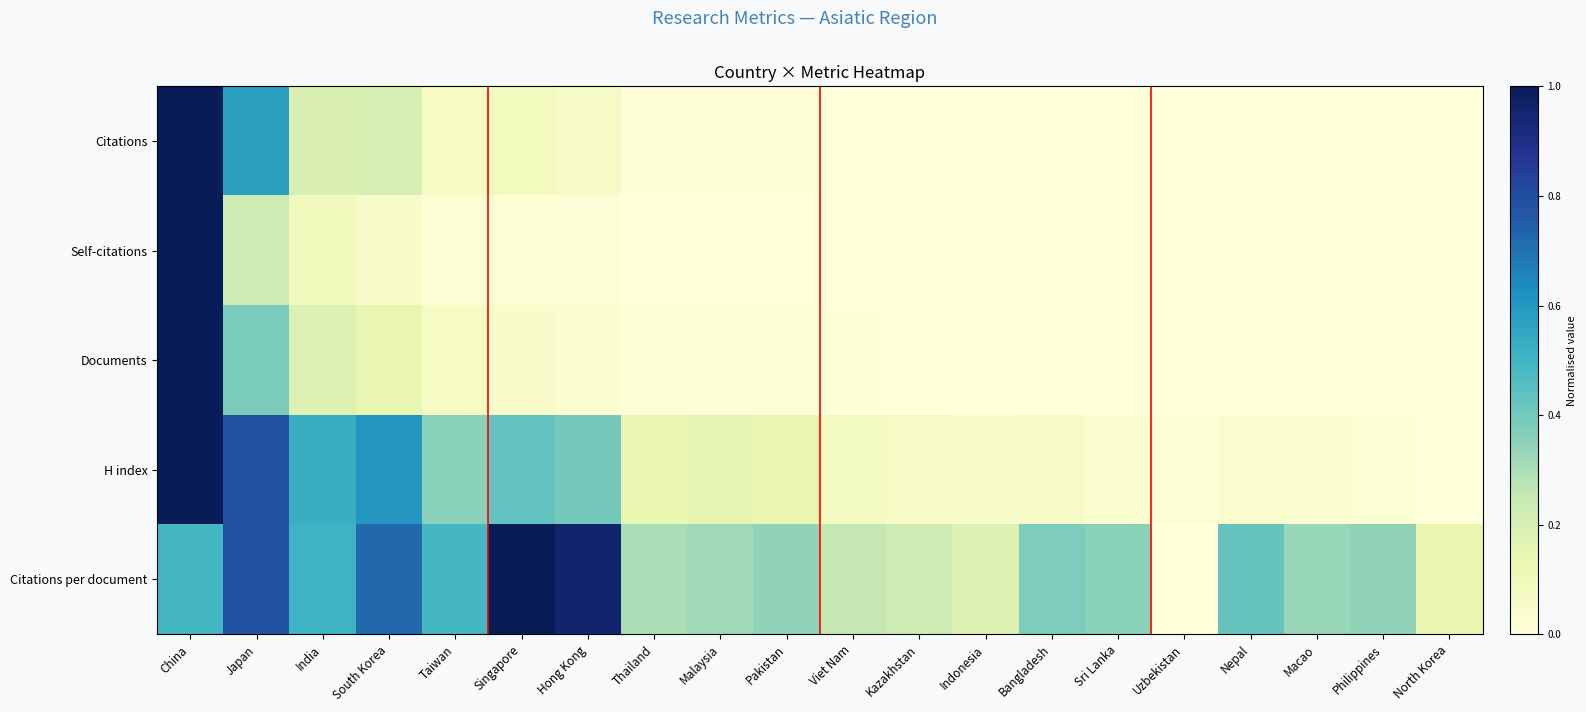

Reading right to left, transcribe all the data shown in this chart.

Citations: North Korea=0.0	Philippines=0.0	Macao=0.0	Nepal=0.0	Uzbekistan=0.0	Sri Lanka=0.0	Bangladesh=0.0	Indonesia=0.0	Kazakhstan=0.0	Viet Nam=0.0	Pakistan=0.0	Malaysia=0.0	Thailand=0.0	Hong Kong=0.1	Singapore=0.1	Taiwan=0.1	South Korea=0.2	India=0.2	Japan=0.6	China=1.0
Self-citations: North Korea=0.0	Philippines=0.0	Macao=0.0	Nepal=0.0	Uzbekistan=0.0	Sri Lanka=0.0	Bangladesh=0.0	Indonesia=0.0	Kazakhstan=0.0	Viet Nam=0.0	Pakistan=0.0	Malaysia=0.0	Thailand=0.0	Hong Kong=0.0	Singapore=0.0	Taiwan=0.0	South Korea=0.0	India=0.1	Japan=0.2	China=1.0
Documents: North Korea=0.0	Philippines=0.0	Macao=0.0	Nepal=0.0	Uzbekistan=0.0	Sri Lanka=0.0	Bangladesh=0.0	Indonesia=0.0	Kazakhstan=0.0	Viet Nam=0.0	Pakistan=0.0	Malaysia=0.0	Thailand=0.0	Hong Kong=0.0	Singapore=0.0	Taiwan=0.1	South Korea=0.1	India=0.2	Japan=0.4	China=1.0
H index: North Korea=0.0	Philippines=0.0	Macao=0.0	Nepal=0.0	Uzbekistan=0.0	Sri Lanka=0.0	Bangladesh=0.1	Indonesia=0.0	Kazakhstan=0.1	Viet Nam=0.1	Pakistan=0.1	Malaysia=0.2	Thailand=0.1	Hong Kong=0.4	Singapore=0.4	Taiwan=0.4	South Korea=0.6	India=0.5	Japan=0.8	China=1.0
Citations per document: North Korea=0.1	Philippines=0.3	Macao=0.3	Nepal=0.4	Uzbekistan=0.0	Sri Lanka=0.4	Bangladesh=0.4	Indonesia=0.2	Kazakhstan=0.2	Viet Nam=0.3	Pakistan=0.3	Malaysia=0.3	Thailand=0.3	Hong Kong=1.0	Singapore=1.0	Taiwan=0.5	South Korea=0.7	India=0.5	Japan=0.8	China=0.5